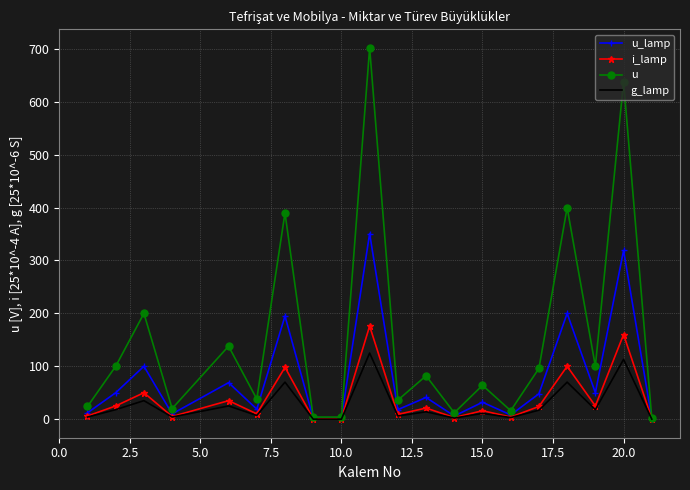

Which series has the widest spread of values?

u